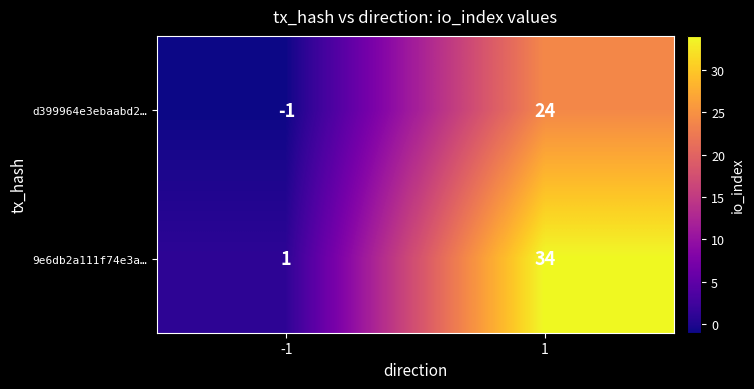

What is the spread (max minus min) of values at -1?

2